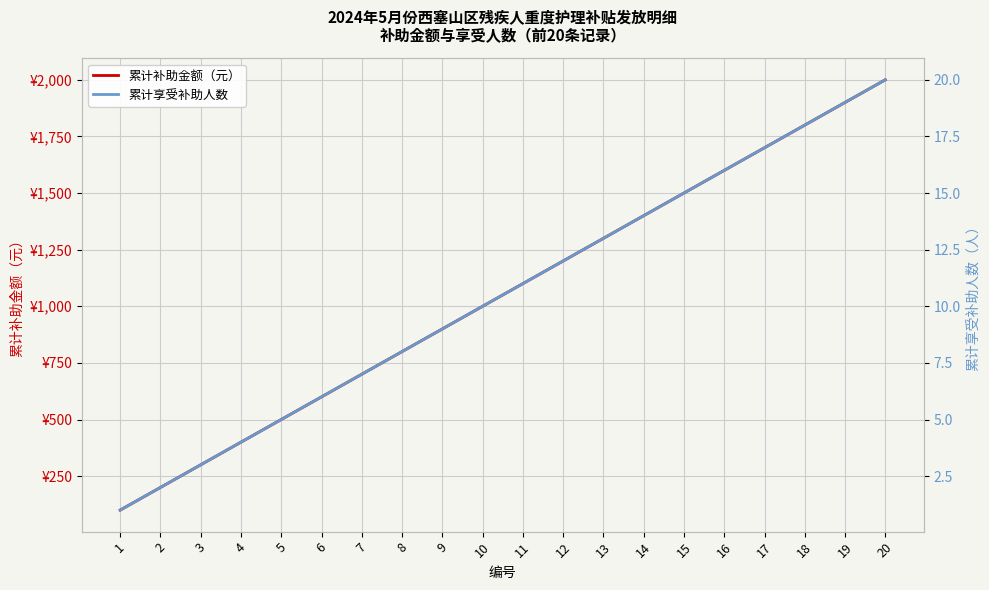

Which series has the largest total across all categories?

累计补助金额（元）